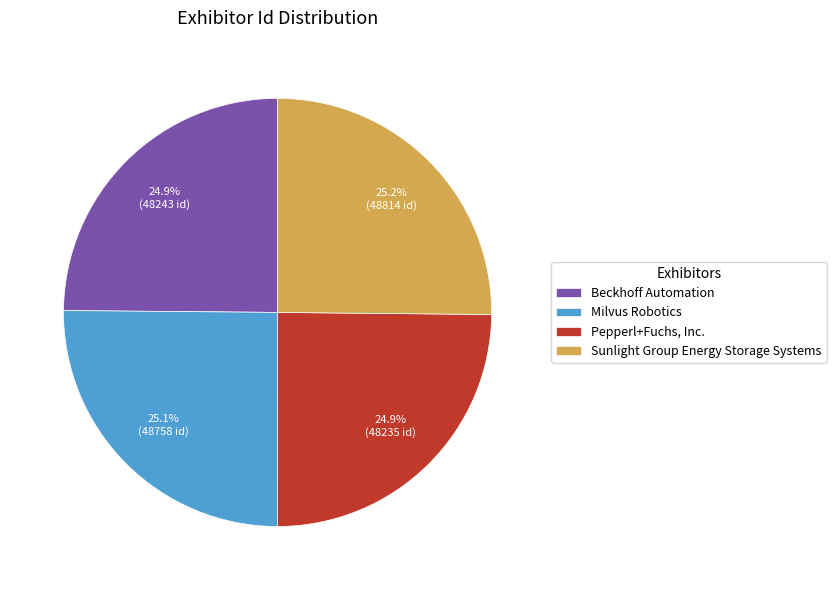

Approximately how many times larger is the value at Pepperl+Fuchs, Inc. compared to Beckhoff Automation?

1.0